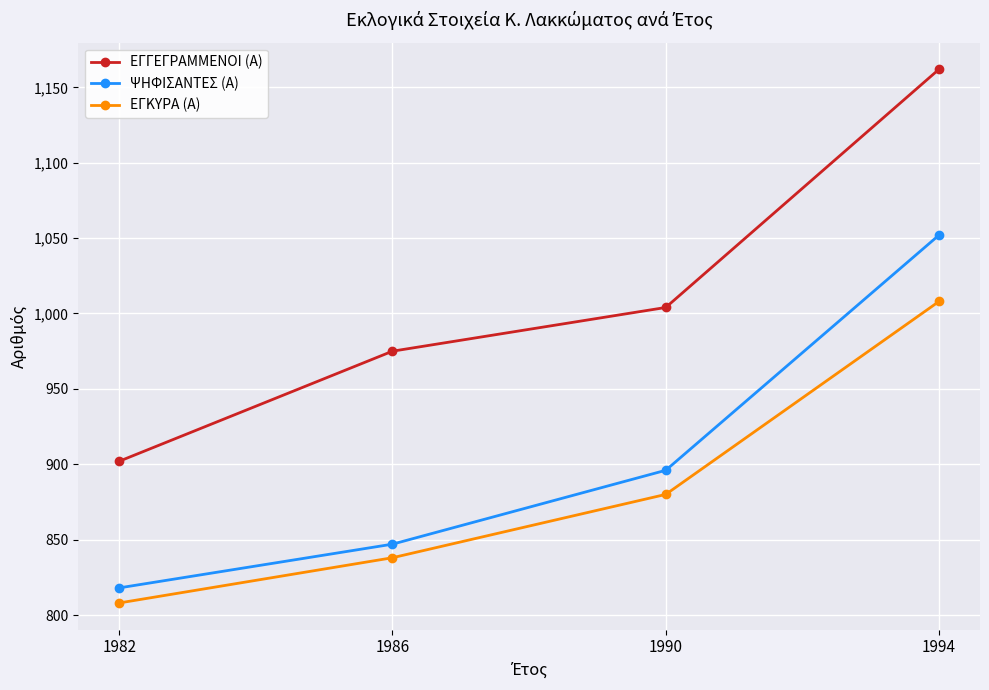

How many series are shown in this chart?

3